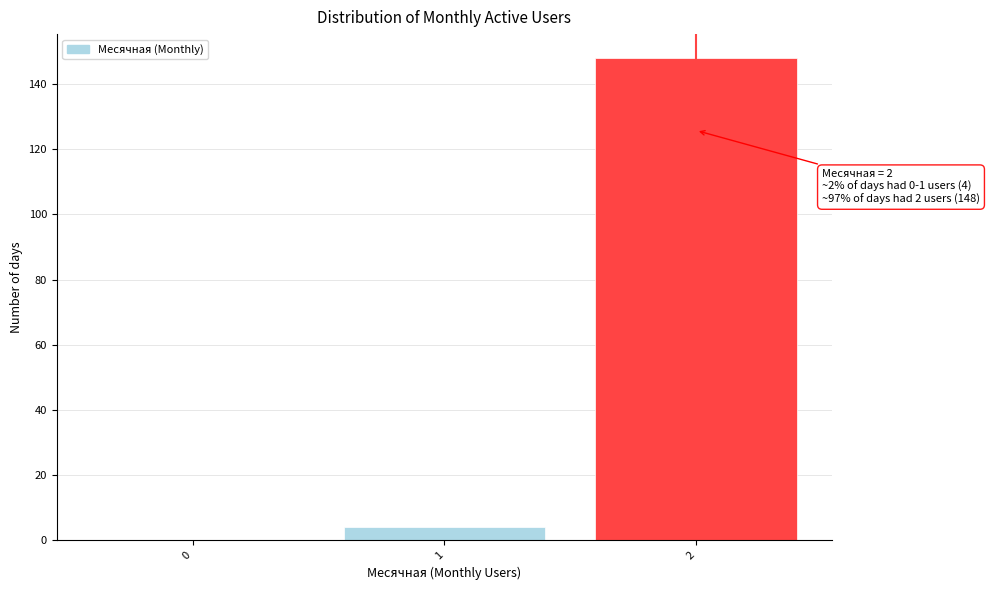

Reading right to left, transcribe all the data shown in this chart.

2=148	1=4	0=0